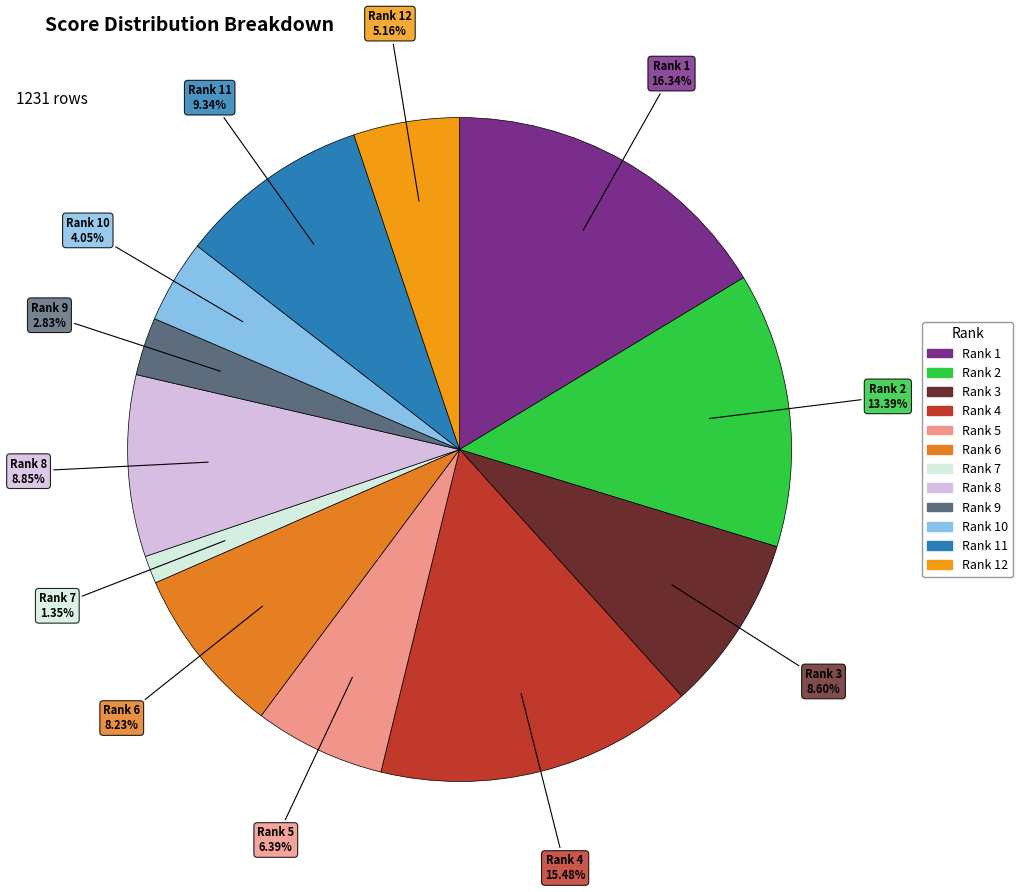

What is the smallest slice in the pie chart?

7